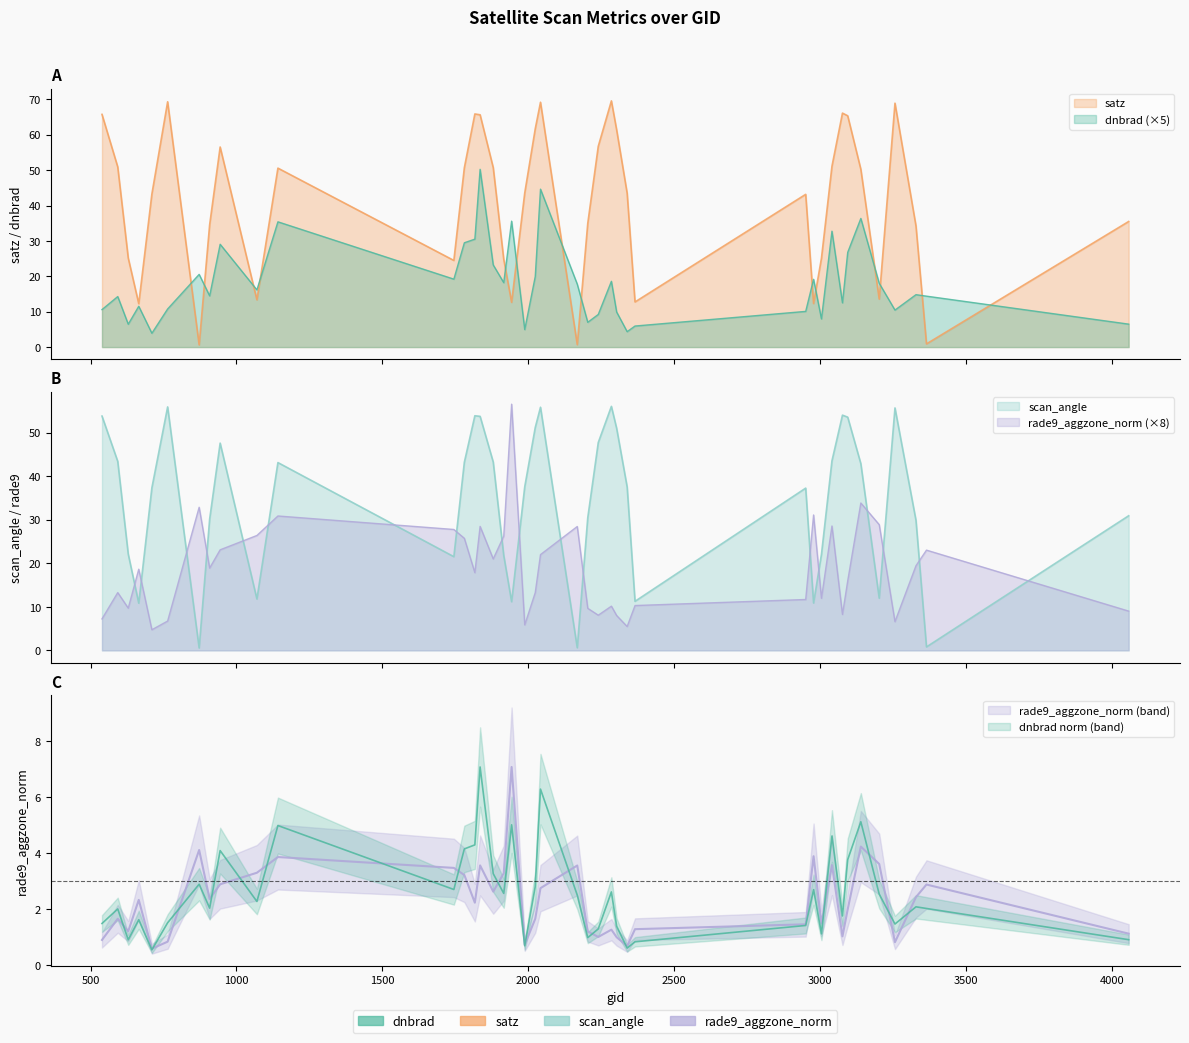

What is the value of the dnbrad point at the 14th from the left?

30.5